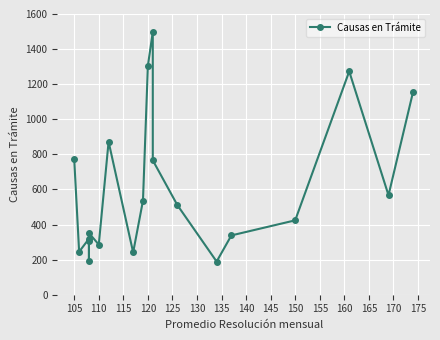

How many lines are shown in the chart?

1